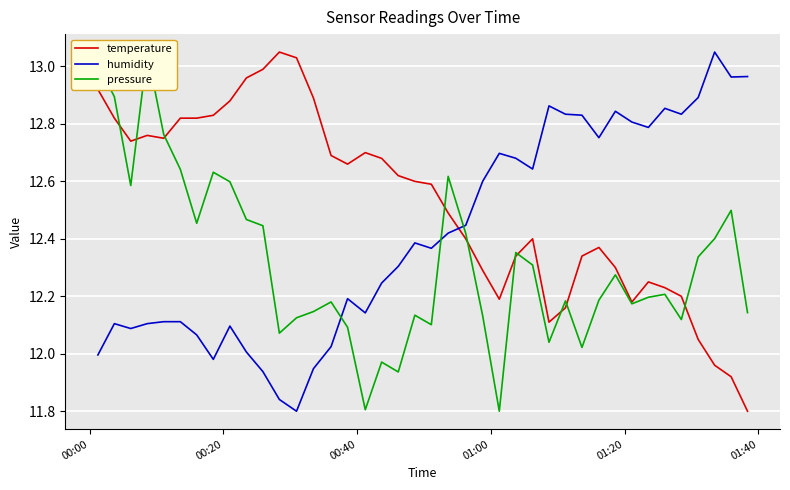

How many intersections are there between humidity and temperature?

1